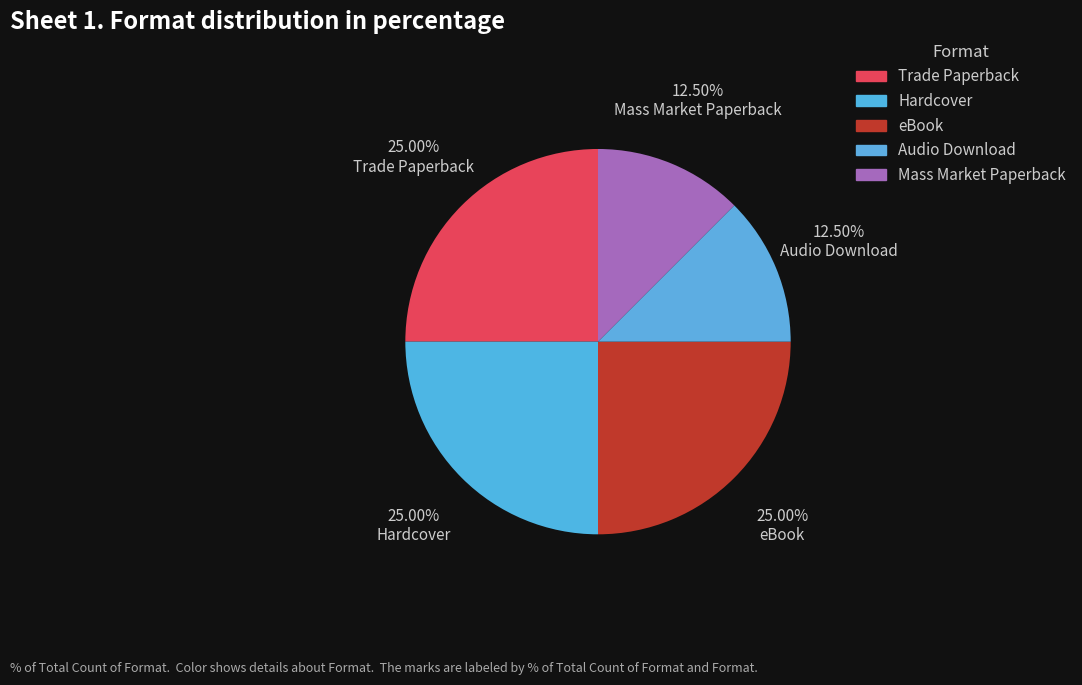

To the nearest percent, what is the difference between the largest and smallest slice percentages?

12%